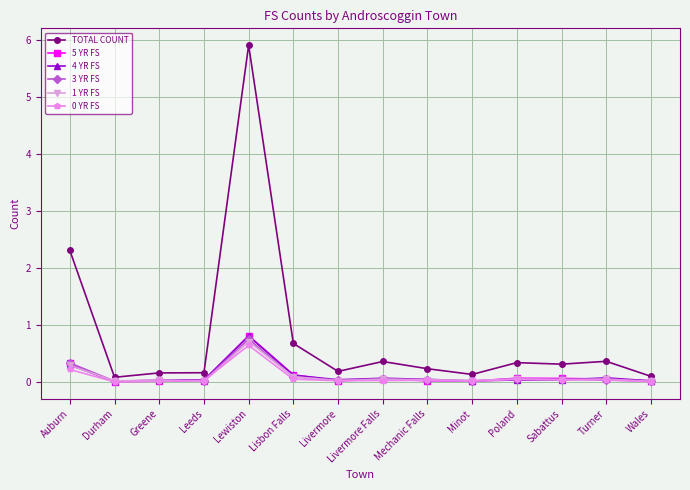

What is the label of the 1st point from the right?

Wales